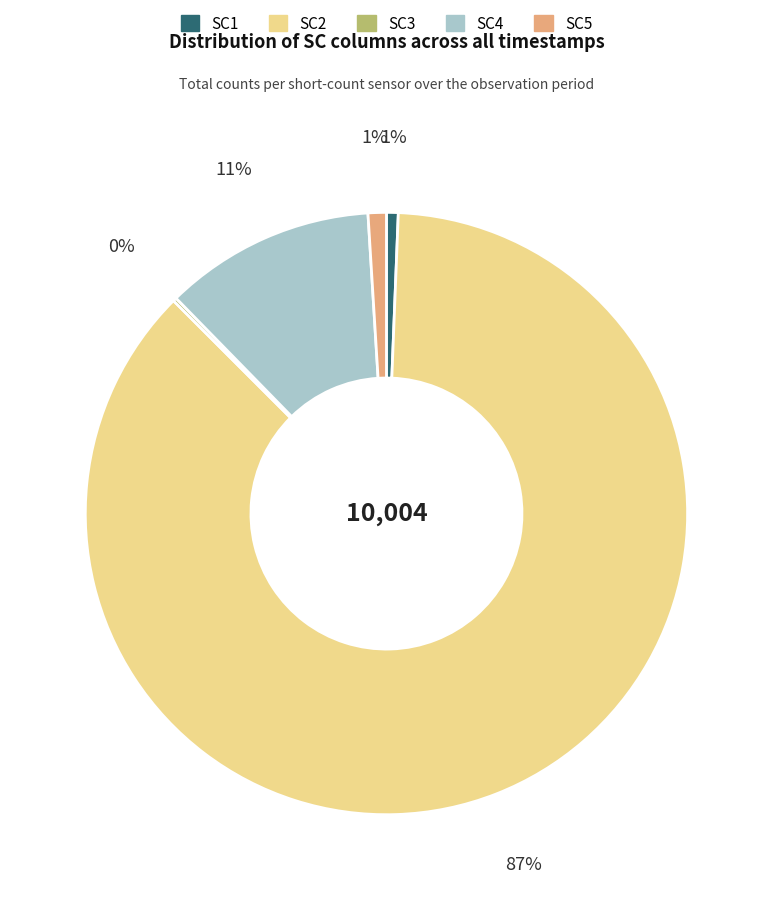

Combined, do SC4 and SC1 account for over 50%?

No